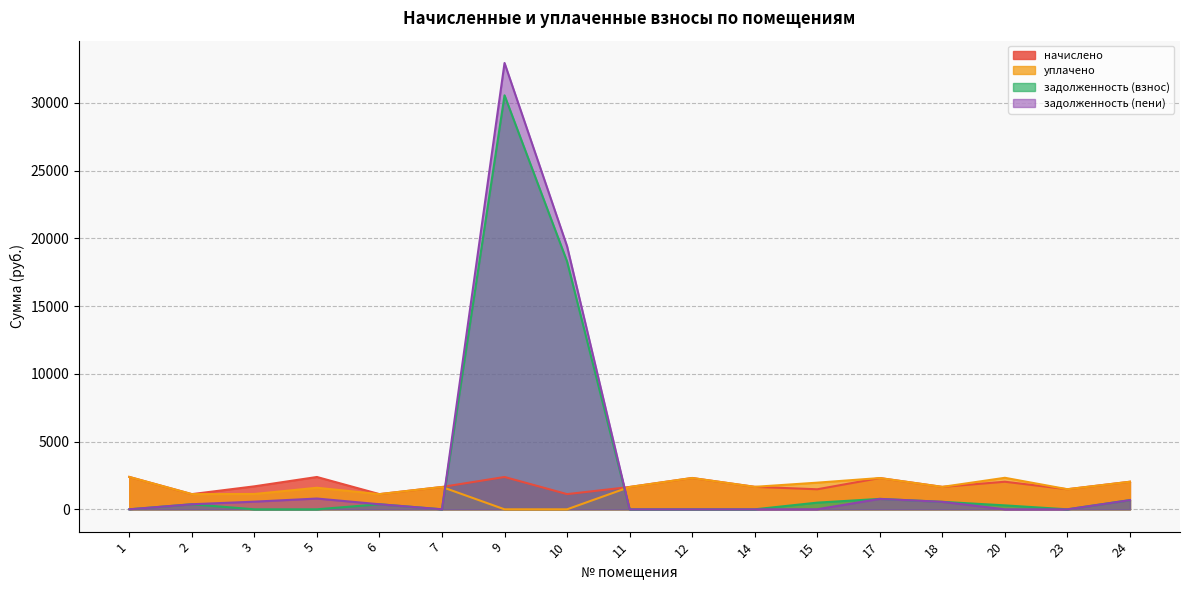

What value does the задолженность (взнос) series have at 15?

492.8